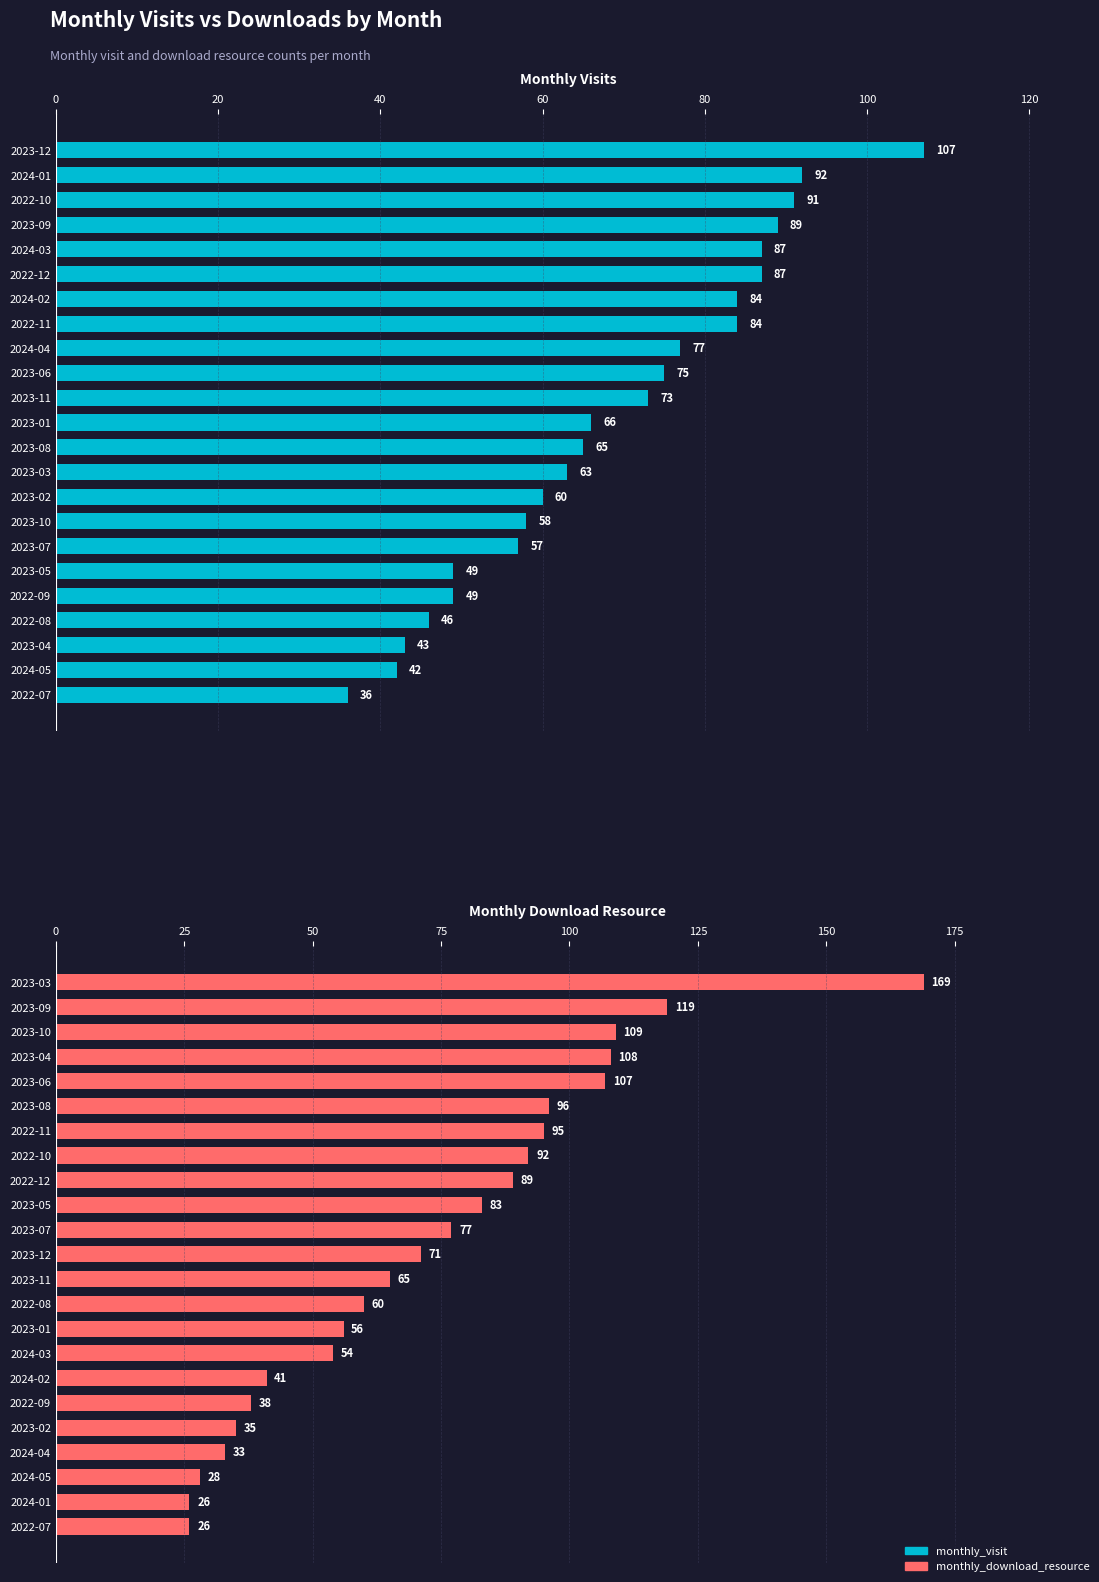

Does the chart contain stacked bars?

No